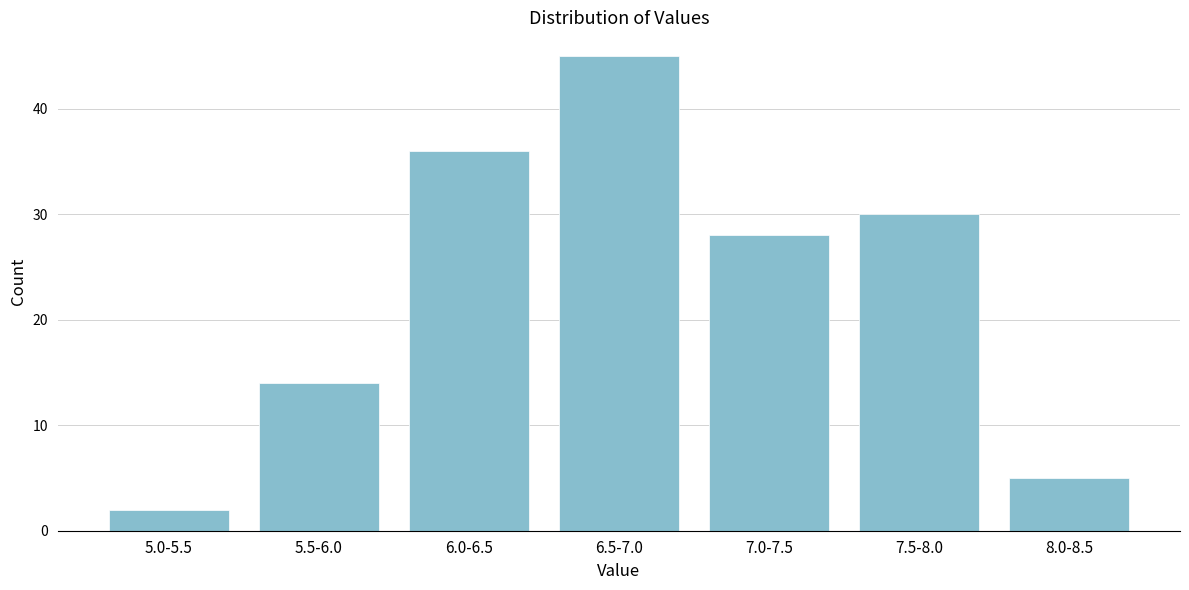

Reading left to right, transcribe all the data shown in this chart.

2	14	36	45	28	30	5